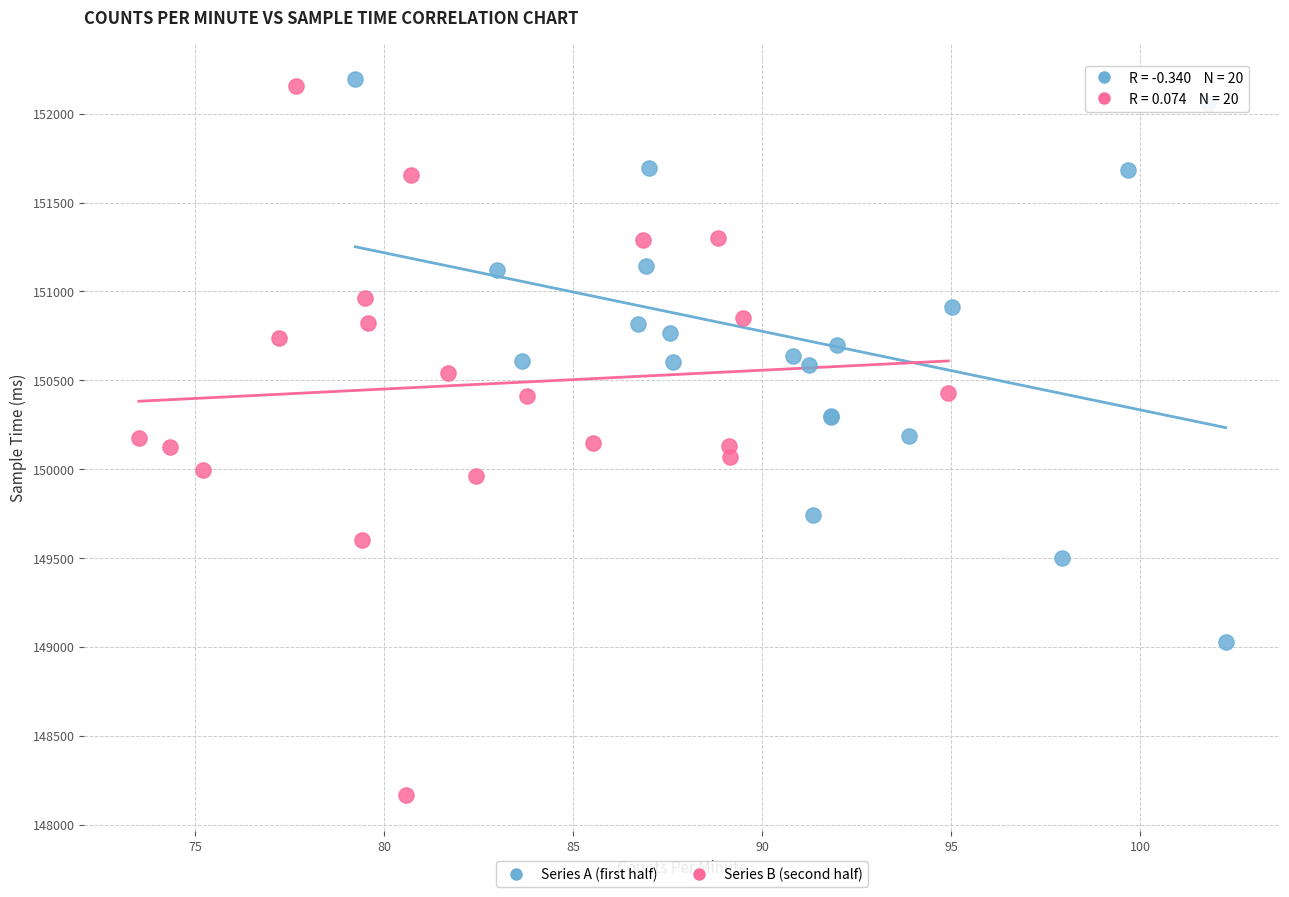

Which series contains the lowest Y value?

Series B (second half)